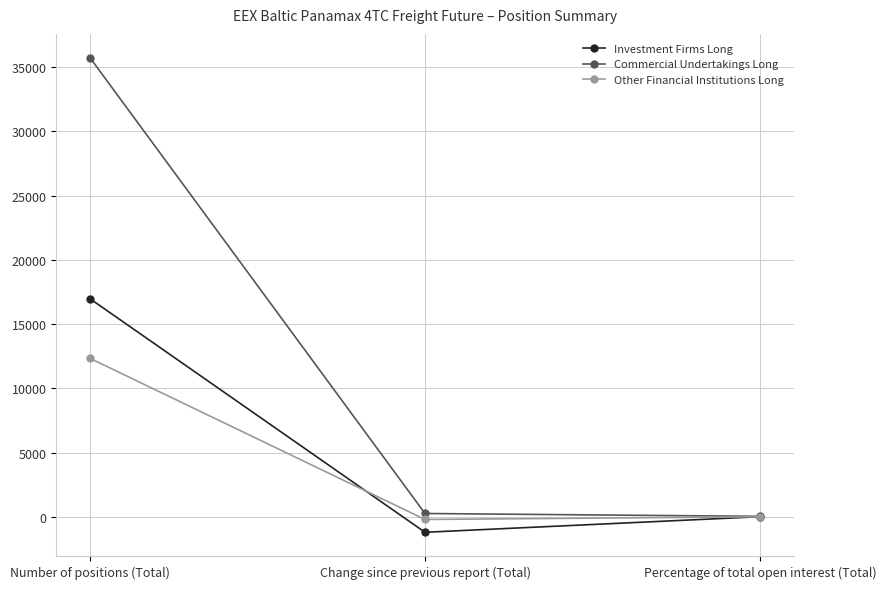

Which series has the largest total across all categories?

Commercial Undertakings Long